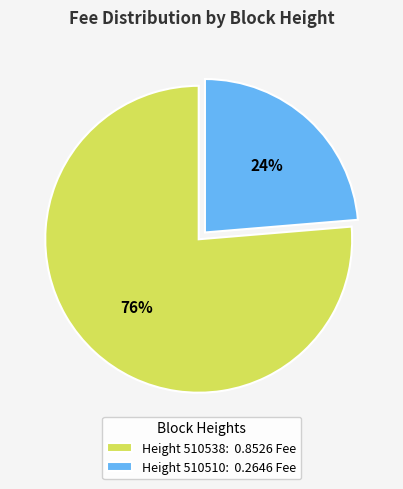

Which slice represents more than half of the pie?

Height 510538: 0.8526 Fee